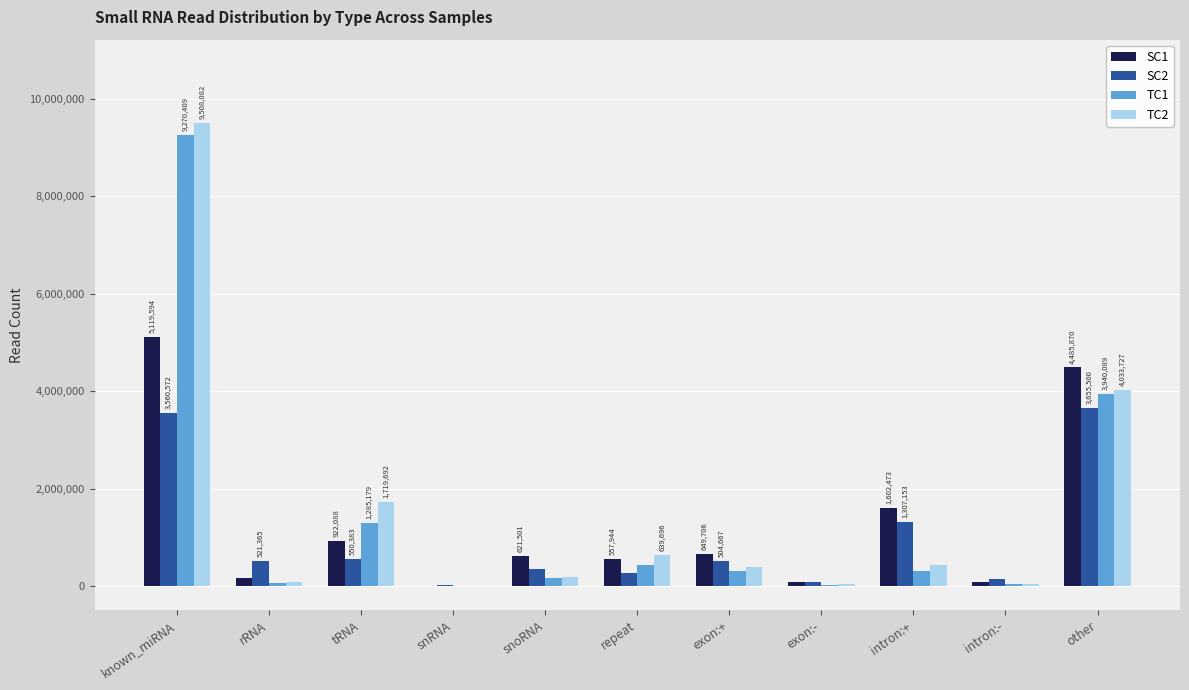

Is it true that TC1 equals 9270409 at known_miRNA?

True